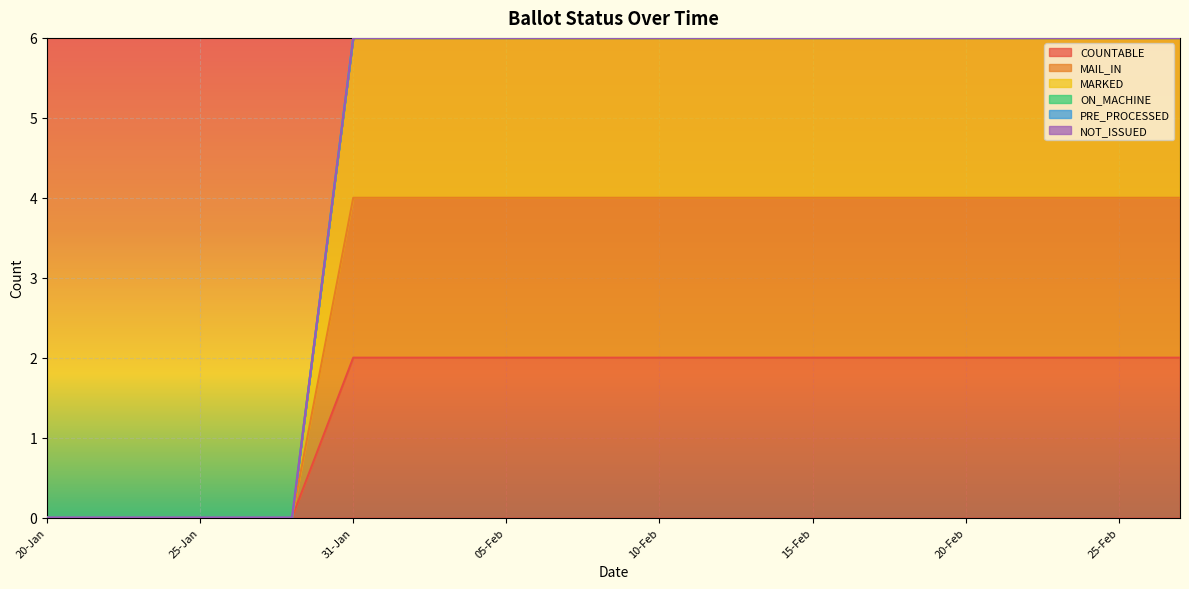

True or false: COUNTABLE has a value of 3 at 02-Feb.

False